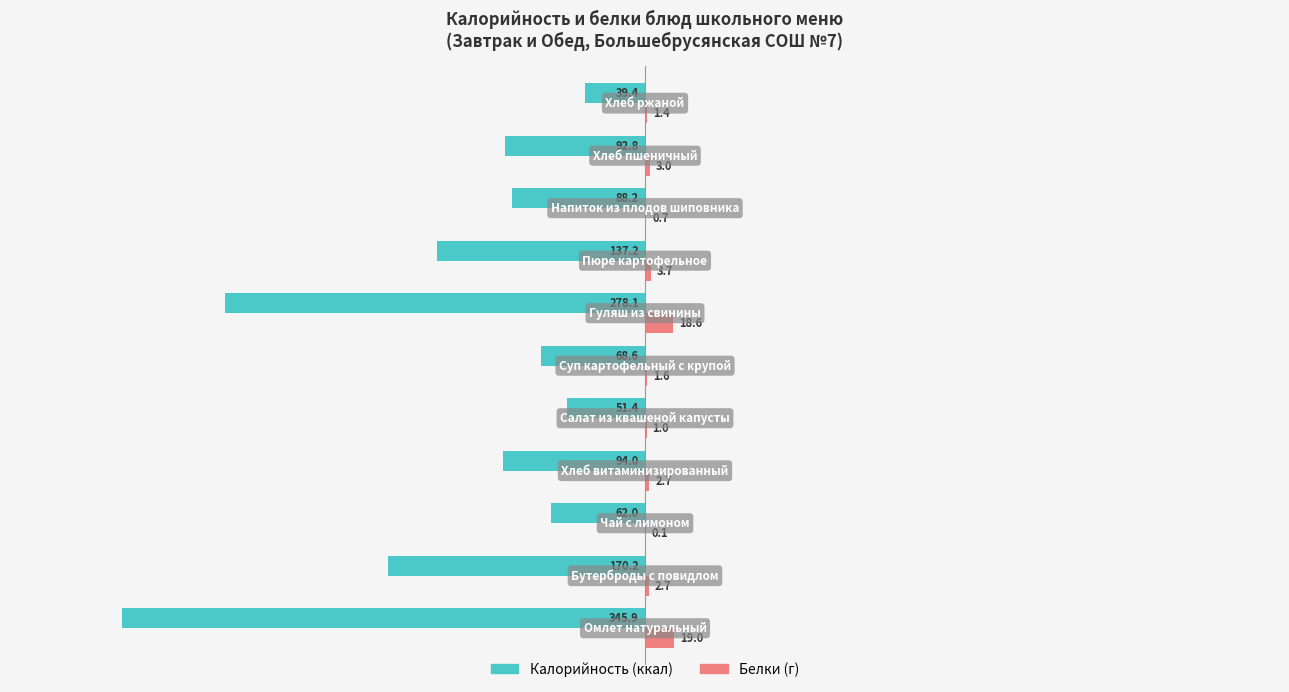

What is the maximum value shown in the chart?

19.0